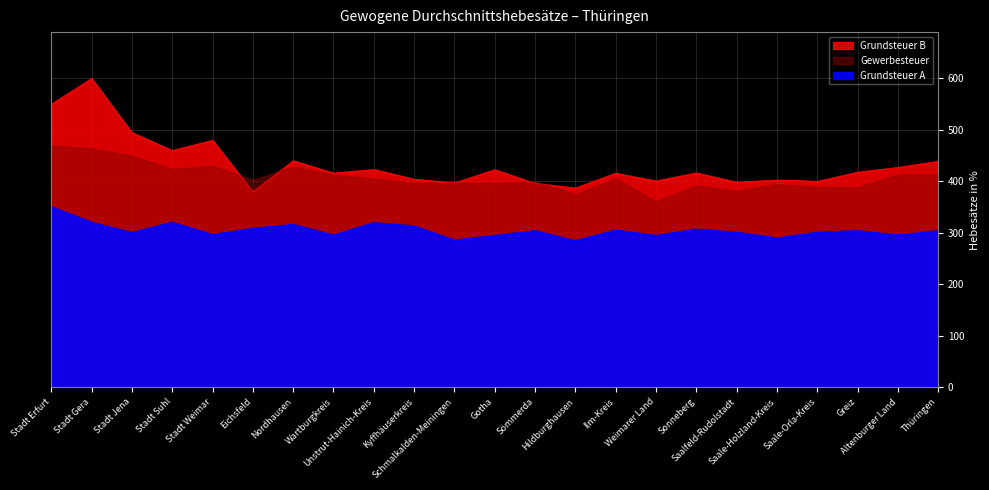

What is the value of the Grundsteuer B point at the 17th from the left?

416.6